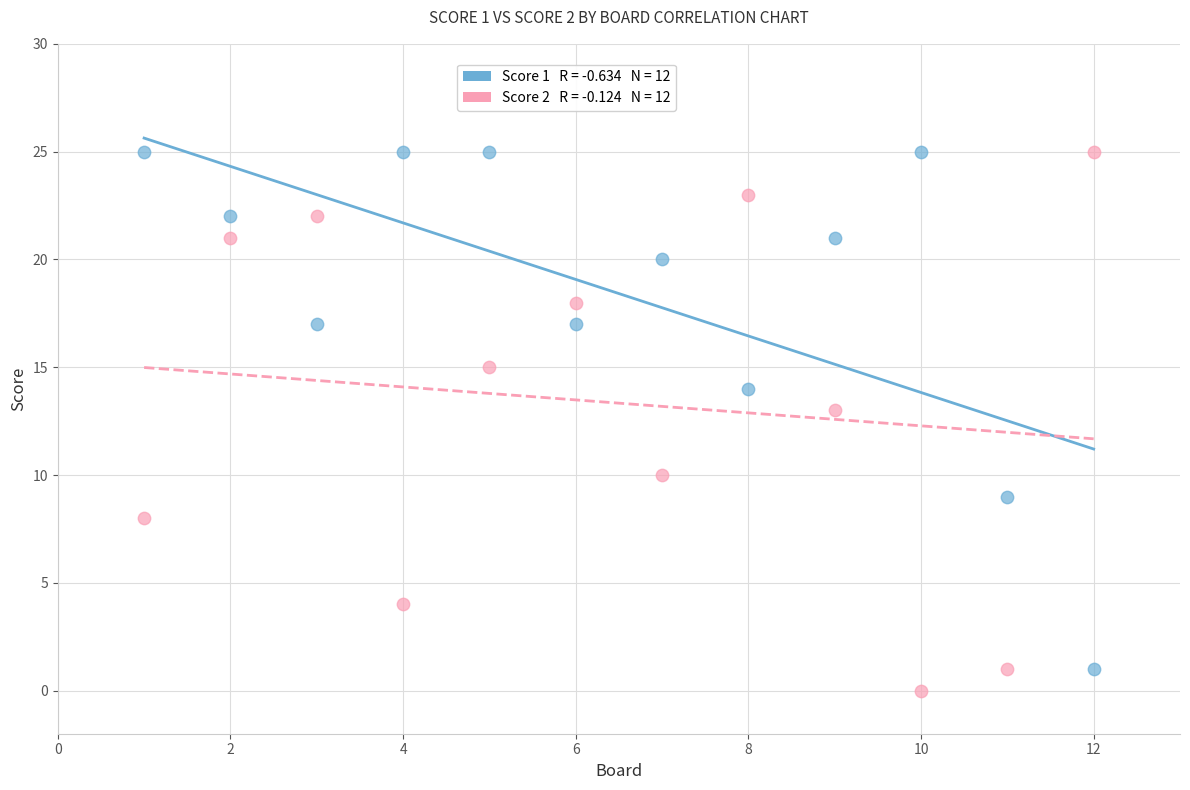

Across all data points, what is the range of Y values (max minus min)?

25